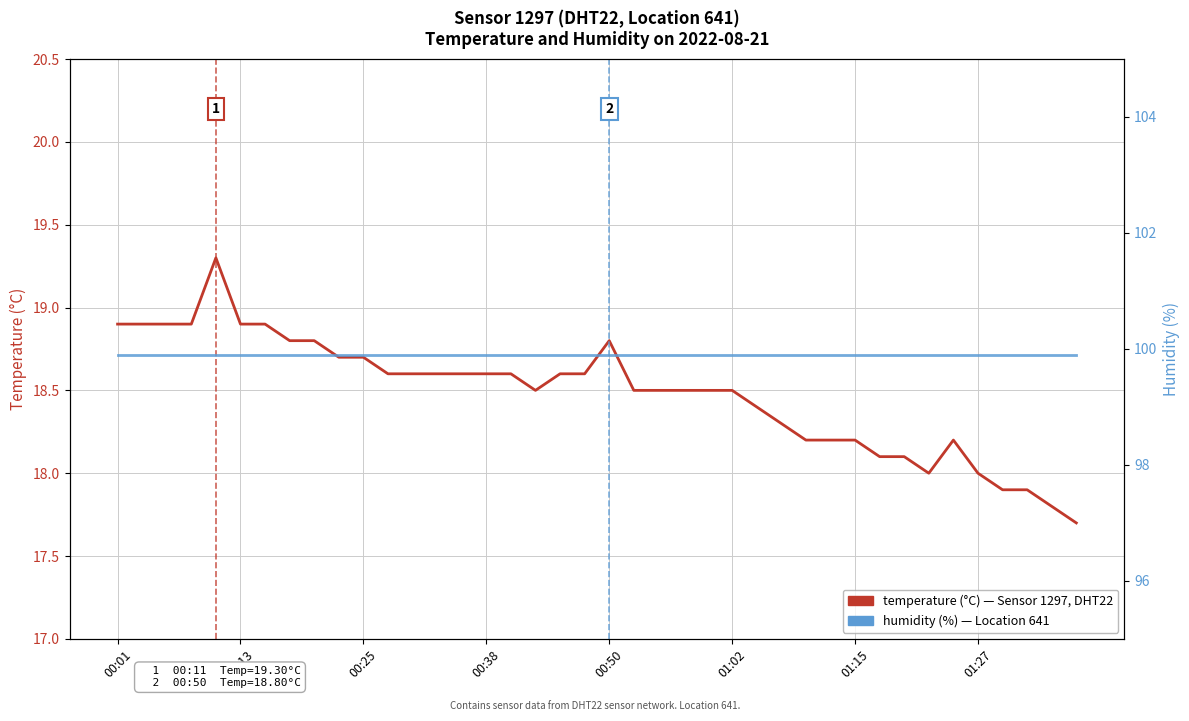

Which series changed the most between 18 and 29?

temperature (°C)